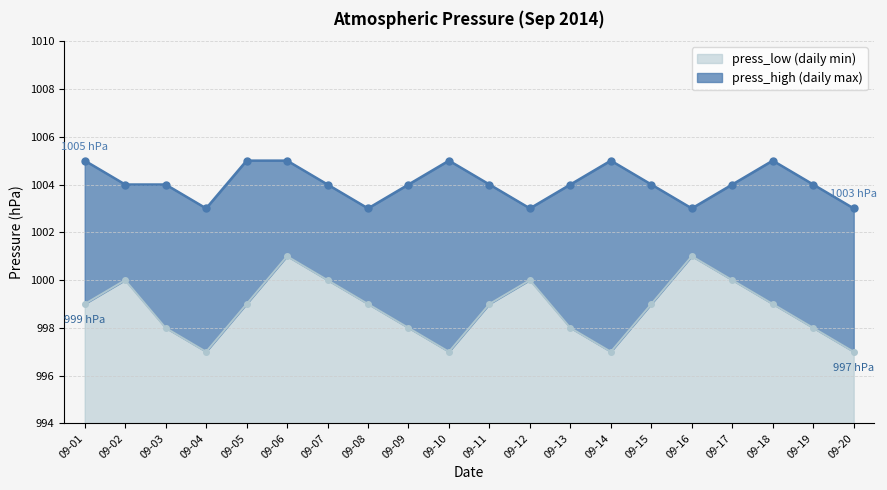

At which category does press_high reach its first local peak?

09-10